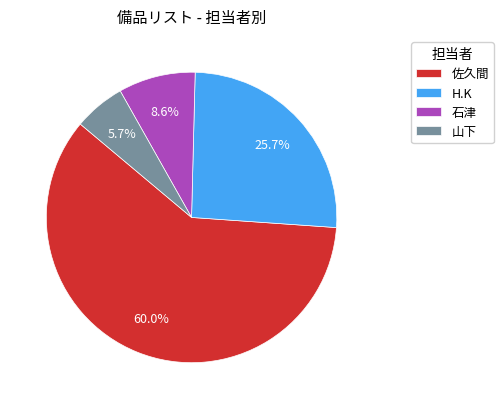

What percentage do 石津 and 佐久間 together represent?

68.6%